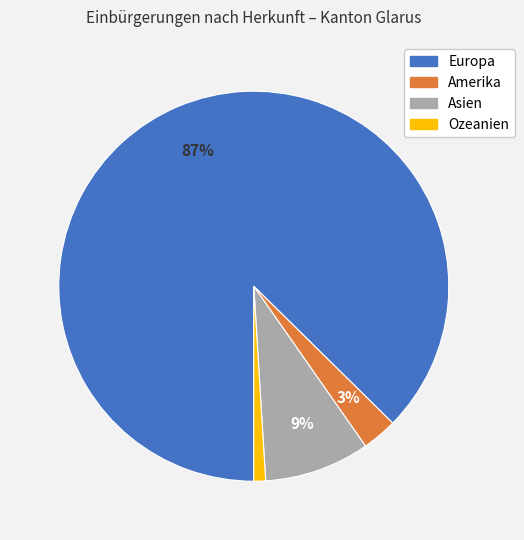

To the nearest percent, what is the average slice percentage?

25%